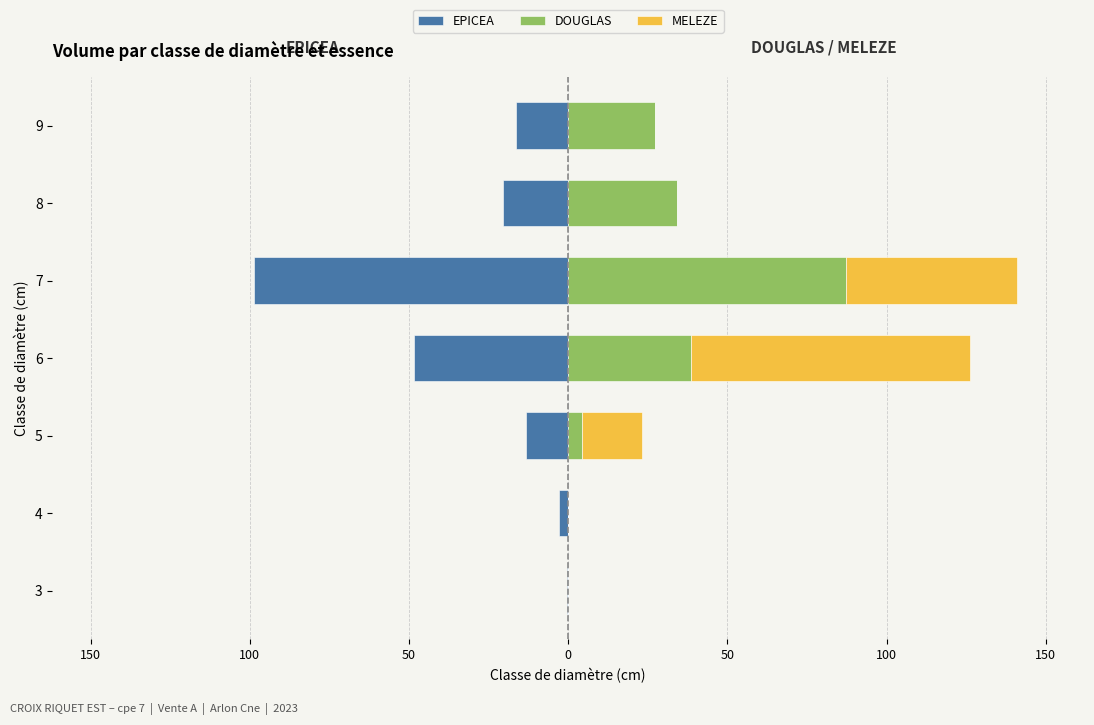

The value of MELEZE at 9 is -47.8. True or false?

False